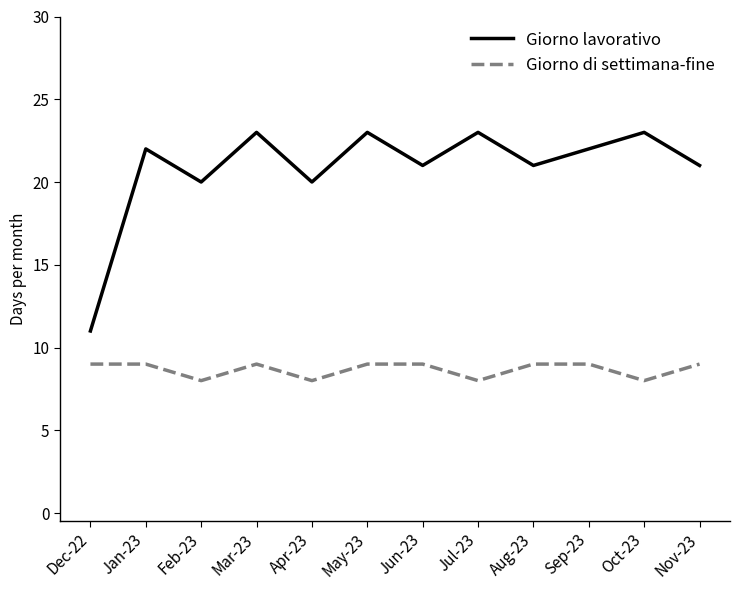

True or false: Giorno lavorativo and Giorno di settimana-fine intersect in this chart.

False